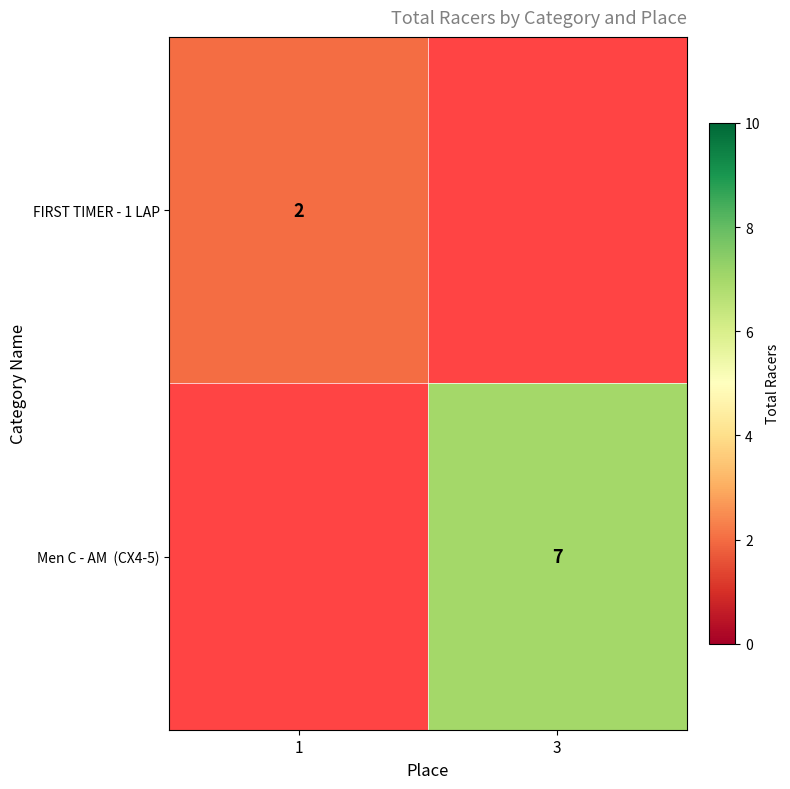

Is it true that FIRST TIMER - 1 LAP equals 2 at 1?

True